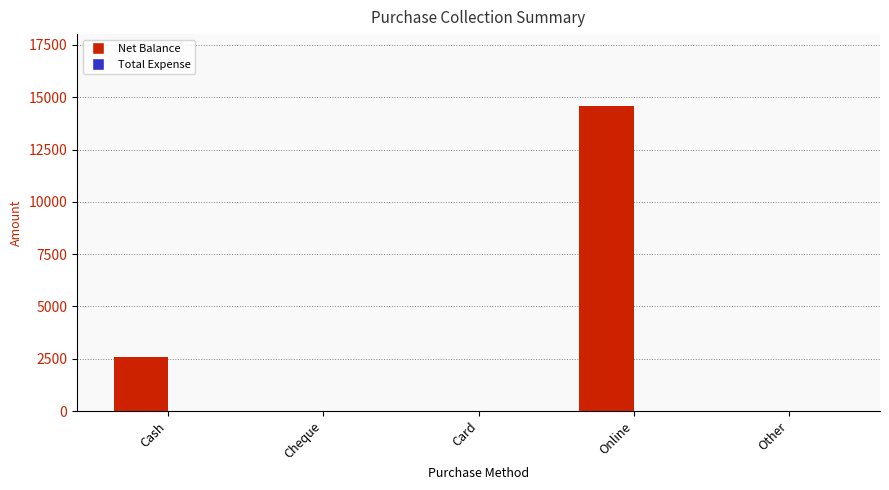

Which has a higher value, Cheque or Cash?

Cash